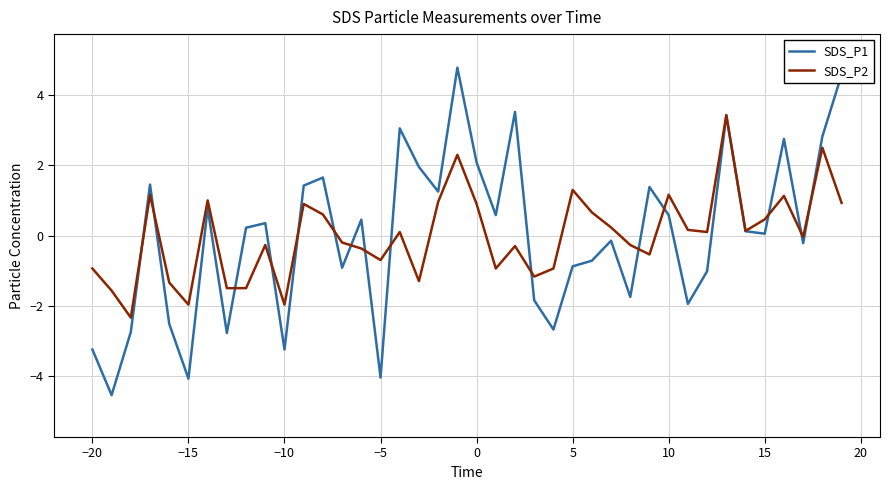

What is the greatest value displayed?

4.8